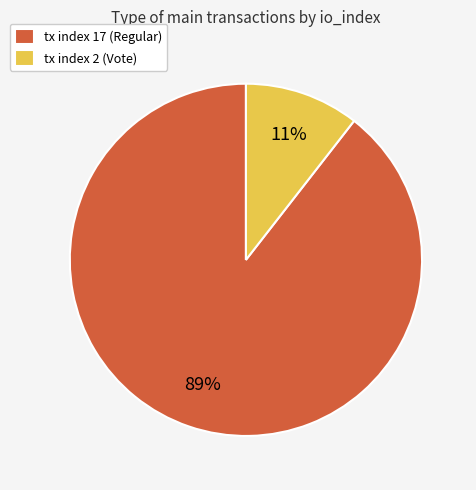

Is there any slice that represents more than half of the pie?

Yes